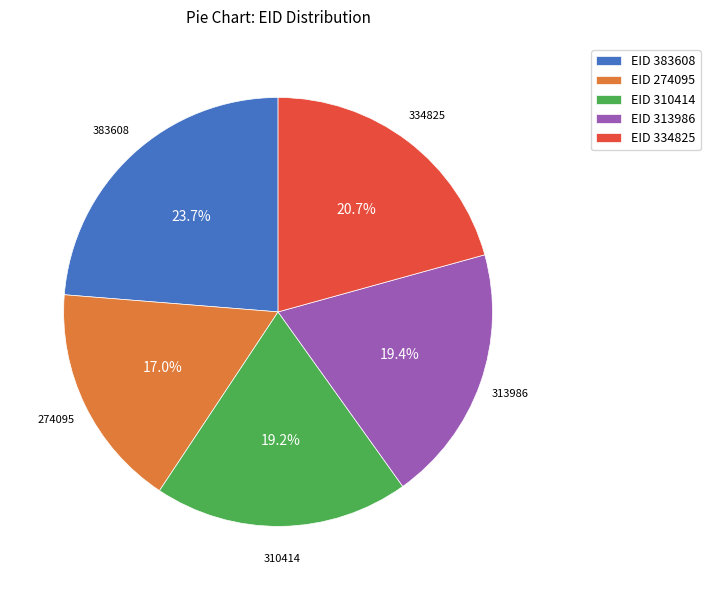

To the nearest percent, what is the combined percentage of 334825 and 310414?

40%